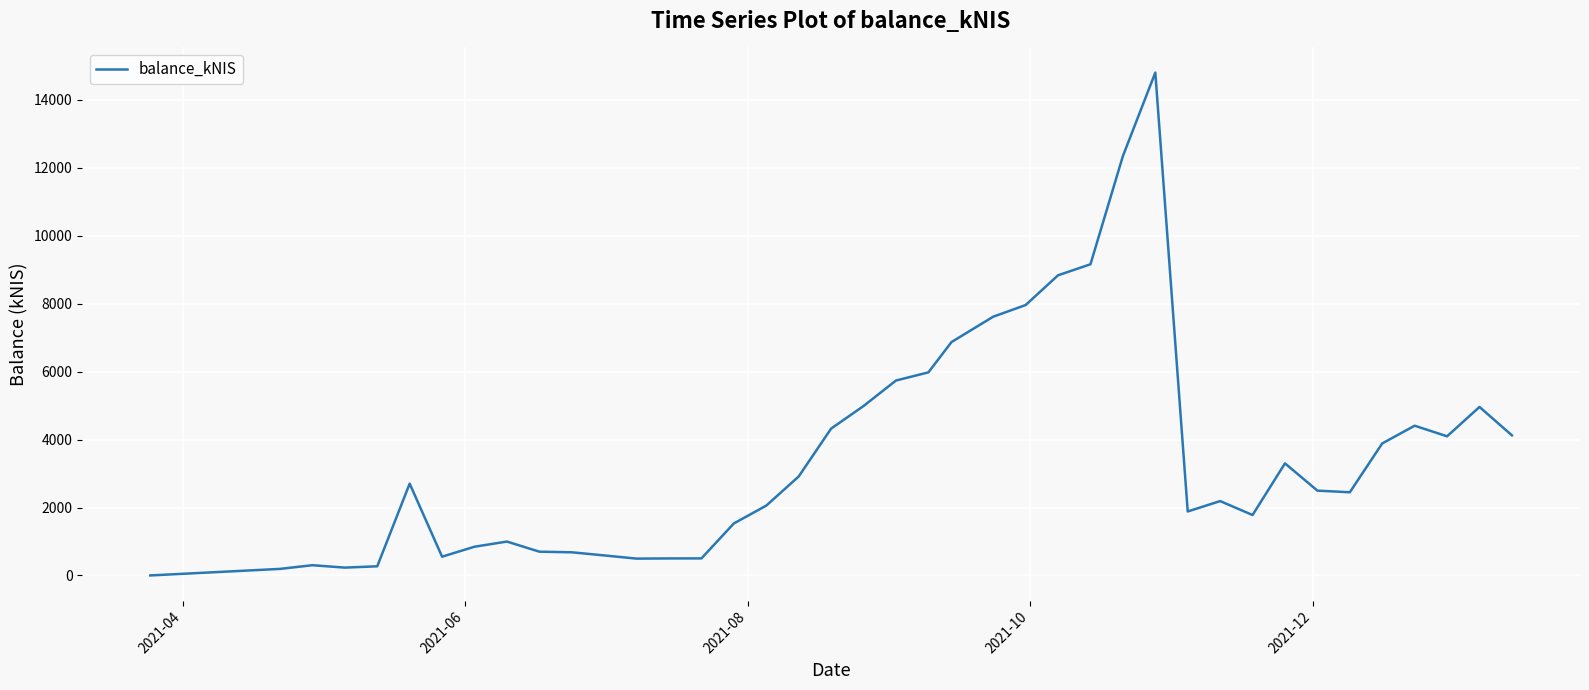

What is the maximum value shown in the chart?

14803.0